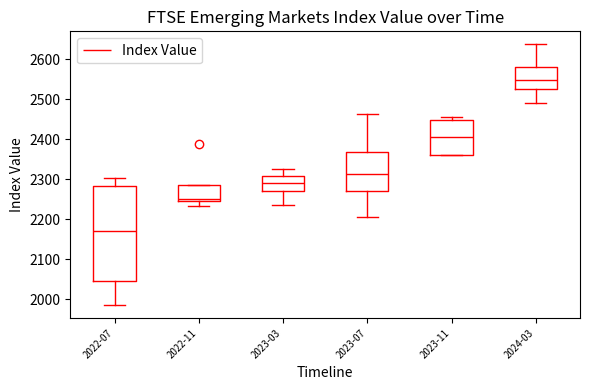

Reading left to right, transcribe this box plot: for each box, give where its median line is, the range the box spans, and where its two whiskers end, as read against the y-axis. The values are not printed on the chart, so give them approximately, as read against the axis.

2022-07: median 2170, box 2040 to 2280, whiskers 1990 to 2300
2022-11: median 2250 (just above the box's lower edge), box 2250 to 2290, whiskers 2230 to 2290
2023-03: median 2290, box 2270 to 2310, whiskers 2240 to 2330
2023-07: median 2310, box 2270 to 2370, whiskers 2210 to 2460
2023-11: median 2400, box 2360 to 2450, whiskers 2360 to 2460
2024-03: median 2550, box 2520 to 2580, whiskers 2490 to 2640